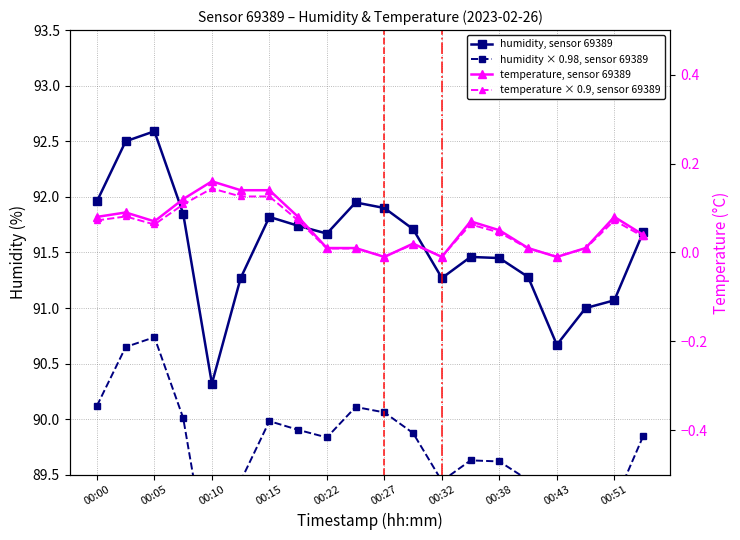

What is the average value of the humidity × 0.98, sensor 69389 series?

89.7